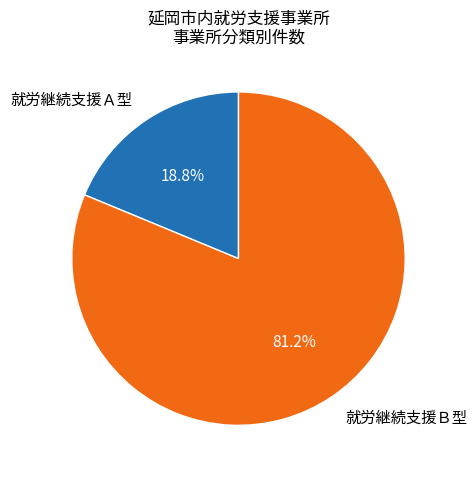

How many slices are in this pie chart?

2